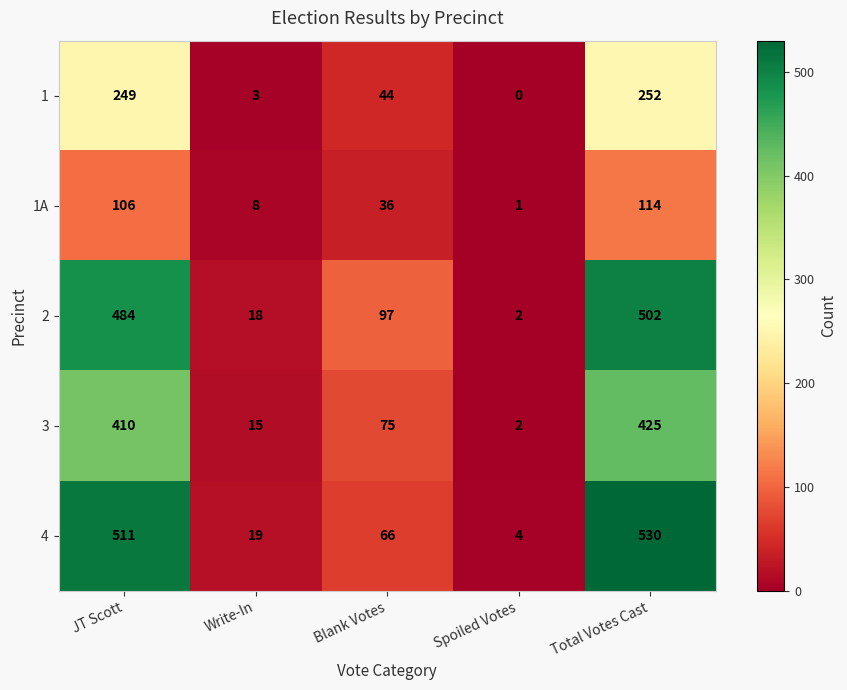

Read the 3 value at Blank Votes, to the nearest 10.

80